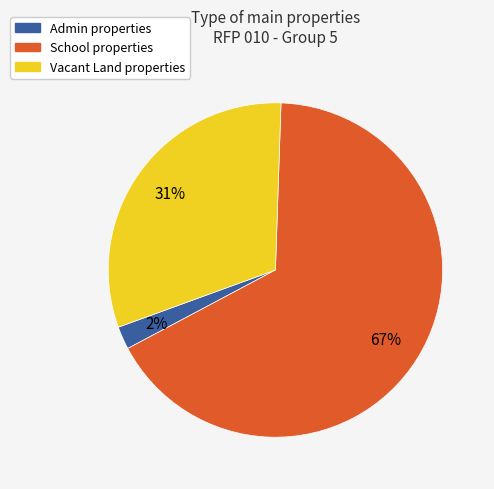

Is there any slice that represents more than half of the pie?

Yes